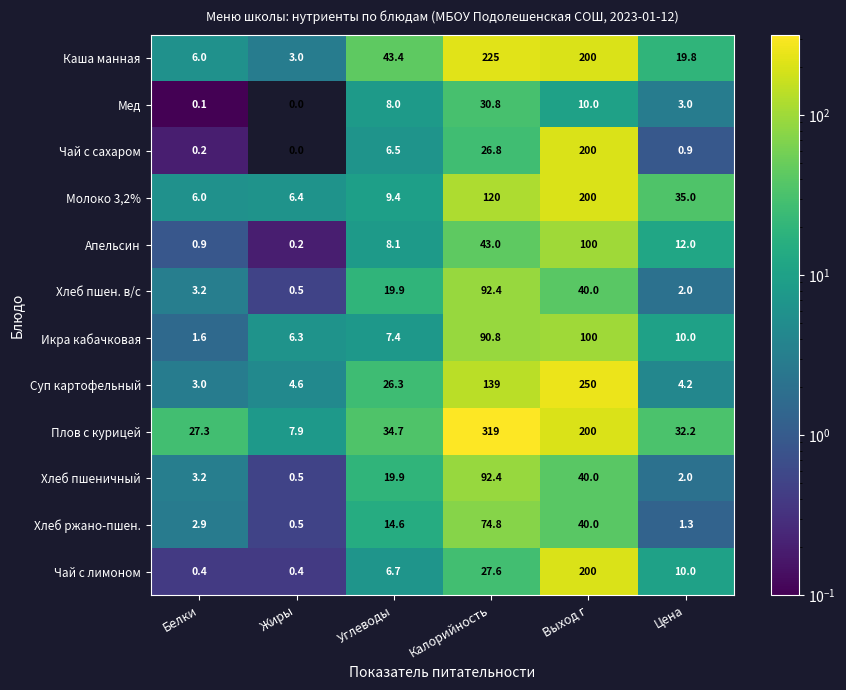

What is the sum of all Икра кабачковая values?

216.1